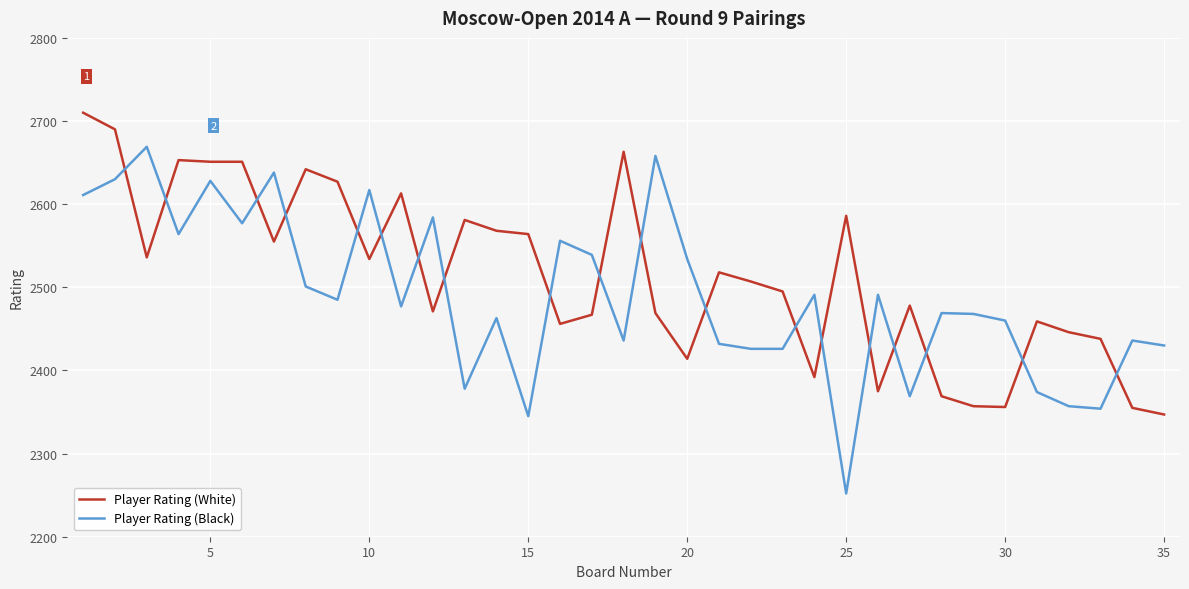

What is the maximum value shown in the chart?

2710